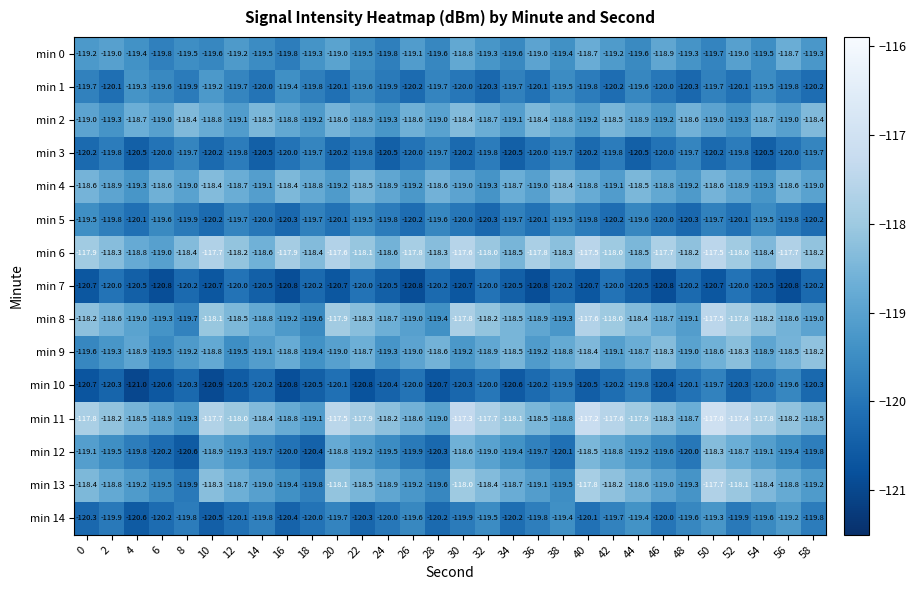

What is the difference between the highest and lowest values at 14?

2.1